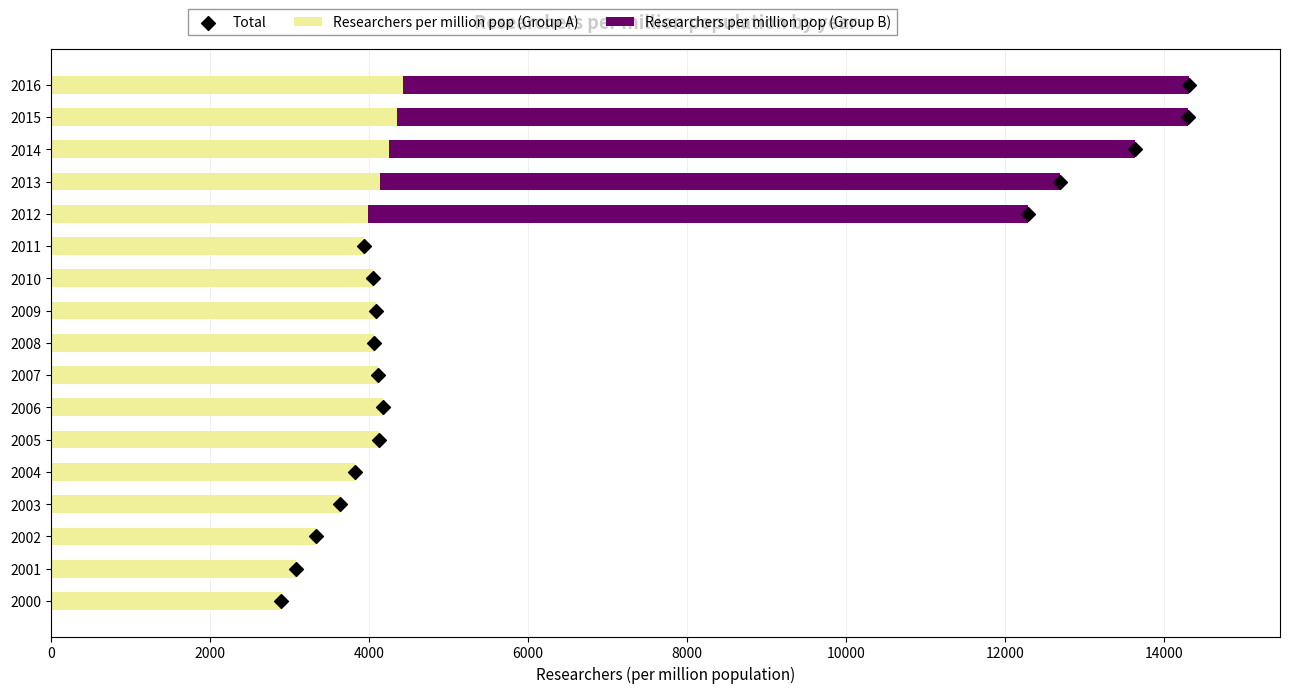

Which series reaches the minimum Y coordinate?

Researchers per million pop (Group B)